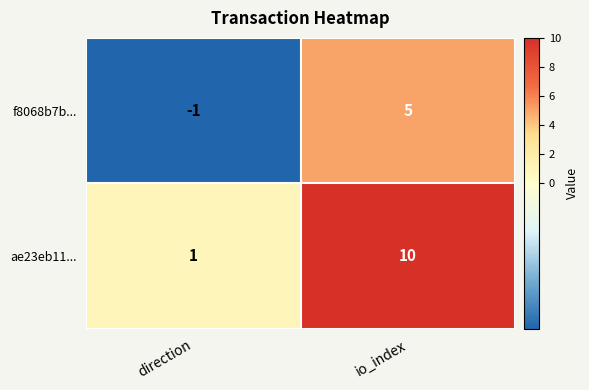

The value of ae23eb11... at io_index is 15. True or false?

False